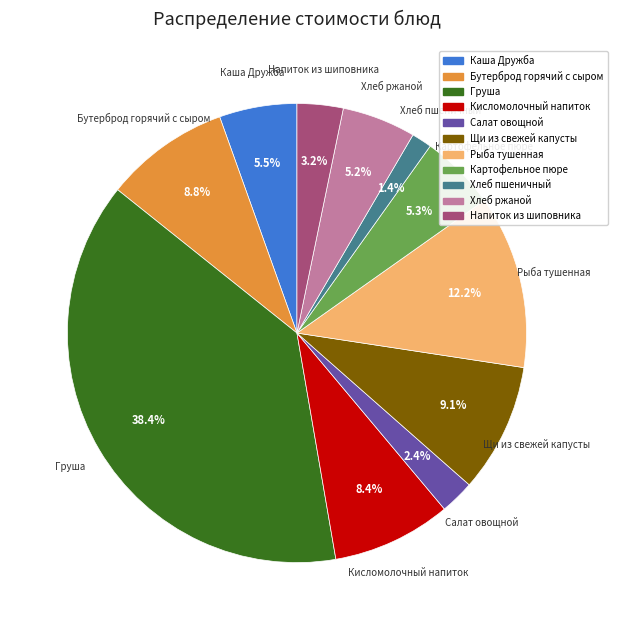

How many slices are in this pie chart?

11